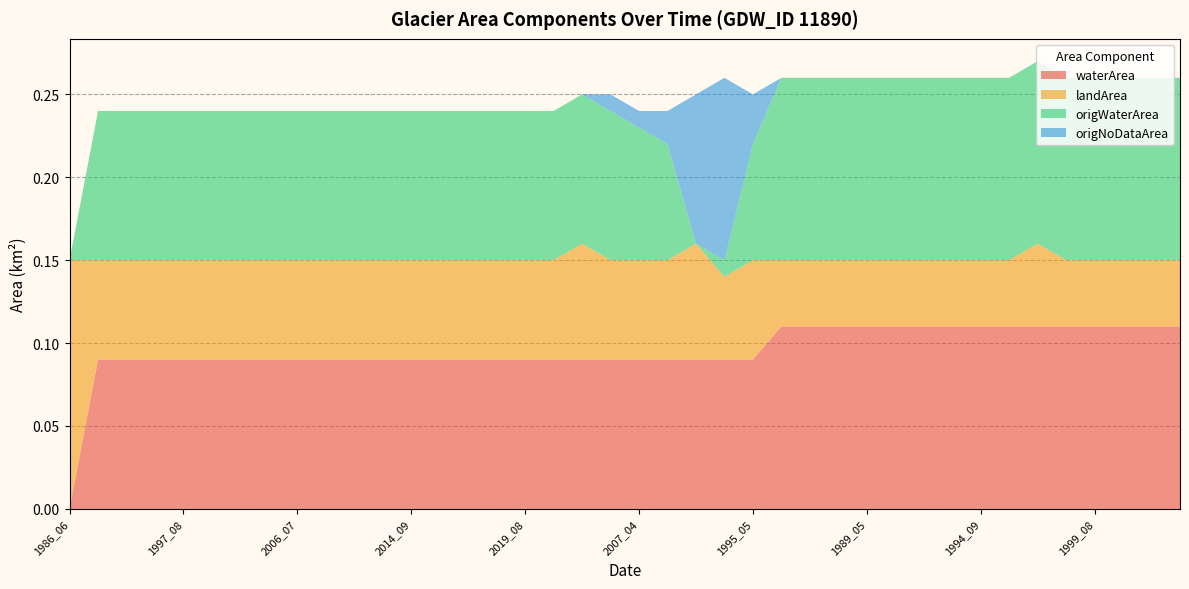

Reading left to right, list all the values displayed in this chart.

waterArea: 0.0	0.1	0.1	0.1	0.1	0.1	0.1	0.1	0.1	0.1	0.1	0.1	0.1	0.1	0.1	0.1	0.1	0.1	0.1	0.1	0.1	0.1	0.1	0.1	0.1	0.1	0.1	0.1	0.1	0.1	0.1	0.1	0.1	0.1	0.1	0.1	0.1	0.1	0.1	0.1
landArea: 0.1	0.1	0.1	0.1	0.1	0.1	0.1	0.1	0.1	0.1	0.1	0.1	0.1	0.1	0.1	0.1	0.1	0.1	0.1	0.1	0.1	0.1	0.1	0.1	0.1	0.0	0.0	0.0	0.0	0.0	0.0	0.0	0.0	0.0	0.1	0.0	0.0	0.0	0.0	0.0
origWaterArea: 0.0	0.1	0.1	0.1	0.1	0.1	0.1	0.1	0.1	0.1	0.1	0.1	0.1	0.1	0.1	0.1	0.1	0.1	0.1	0.1	0.1	0.1	0.0	0.0	0.1	0.1	0.1	0.1	0.1	0.1	0.1	0.1	0.1	0.1	0.1	0.1	0.1	0.1	0.1	0.1
origNoDataArea: 0.0	0.0	0.0	0.0	0.0	0.0	0.0	0.0	0.0	0.0	0.0	0.0	0.0	0.0	0.0	0.0	0.0	0.0	0.0	0.0	0.0	0.0	0.1	0.1	0.0	0.0	0.0	0.0	0.0	0.0	0.0	0.0	0.0	0.0	0.0	0.0	0.0	0.0	0.0	0.0